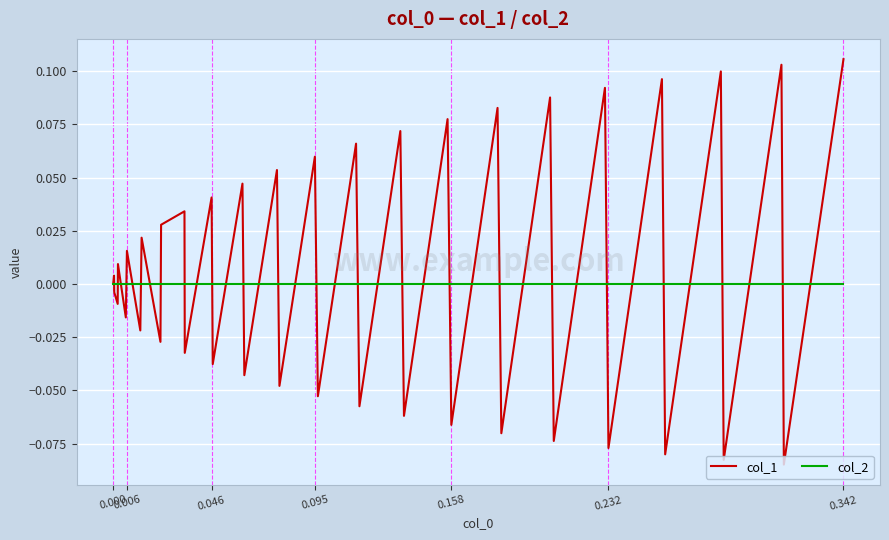

Rank the series by their average value, from highest to lowest.

col_1, col_2